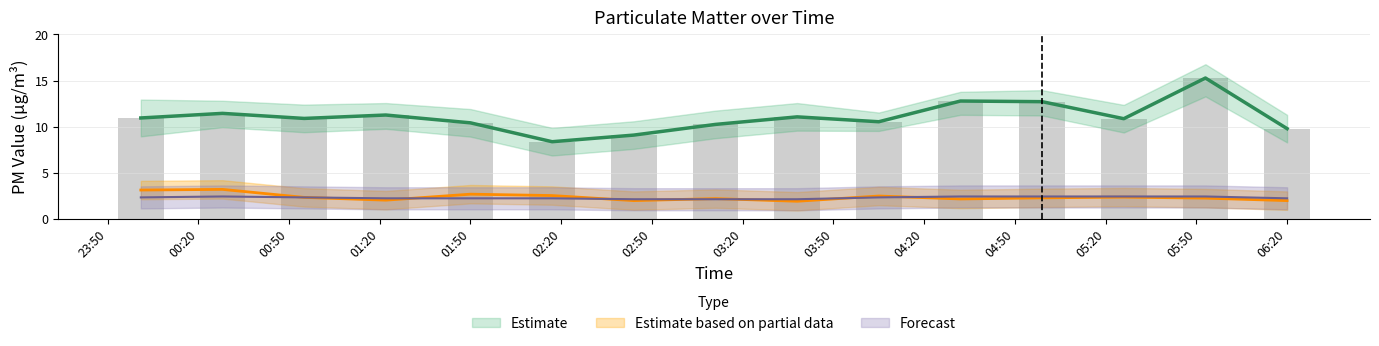

What is the spread (max minus min) of values at 2021/10/11 00:28?

9.0